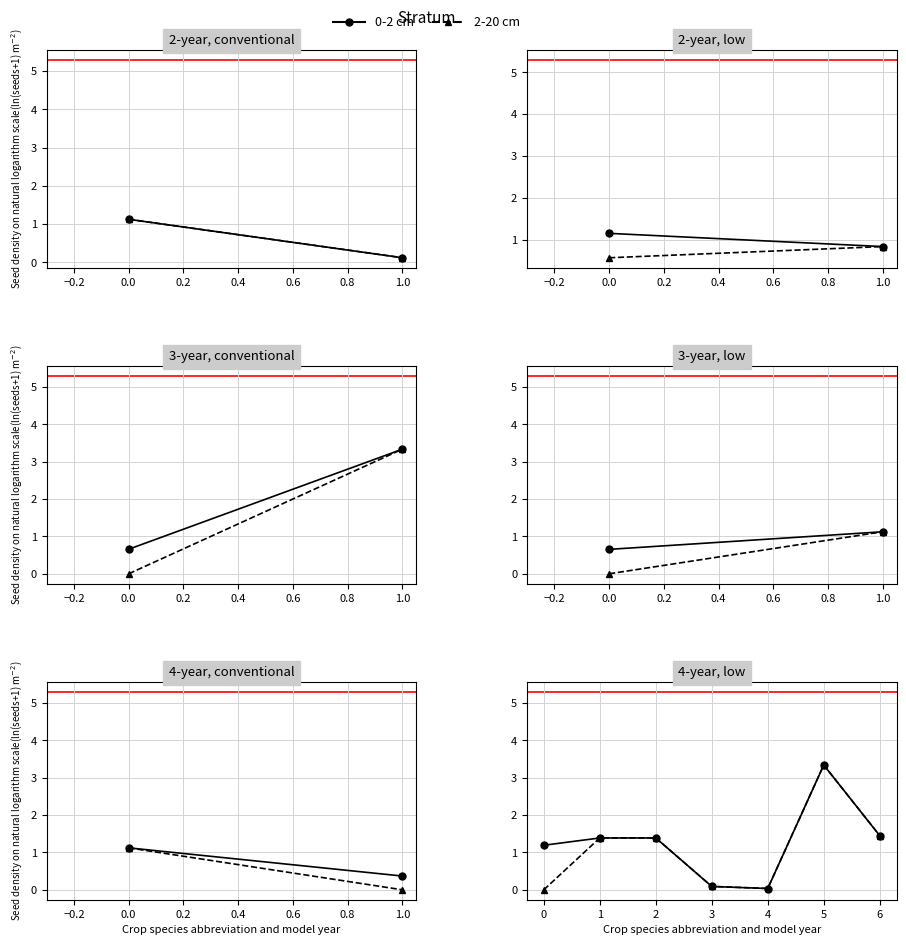

Is the value of 2-20 cm at 5 greater than the value of 0-2 cm at 2?

Yes